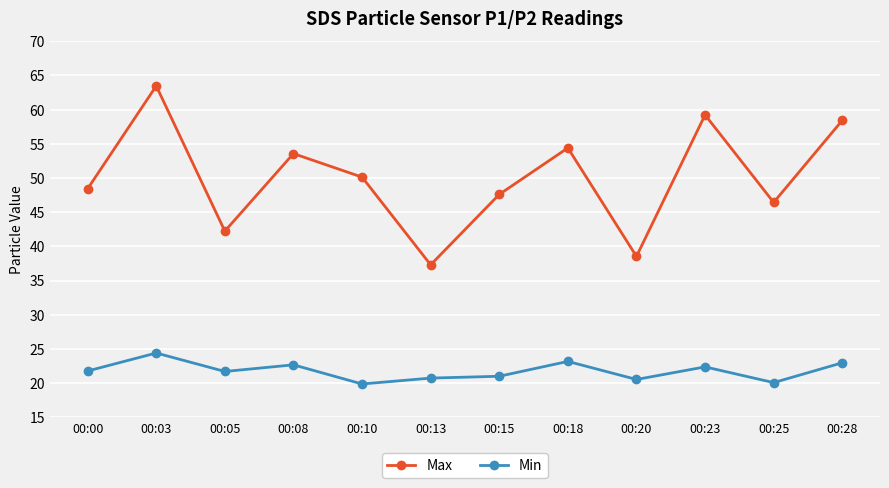

Rank the categories by Max value from highest to lowest.

00:03, 00:23, 00:28, 00:18, 00:08, 00:10, 00:00, 00:15, 00:25, 00:05, 00:20, 00:13